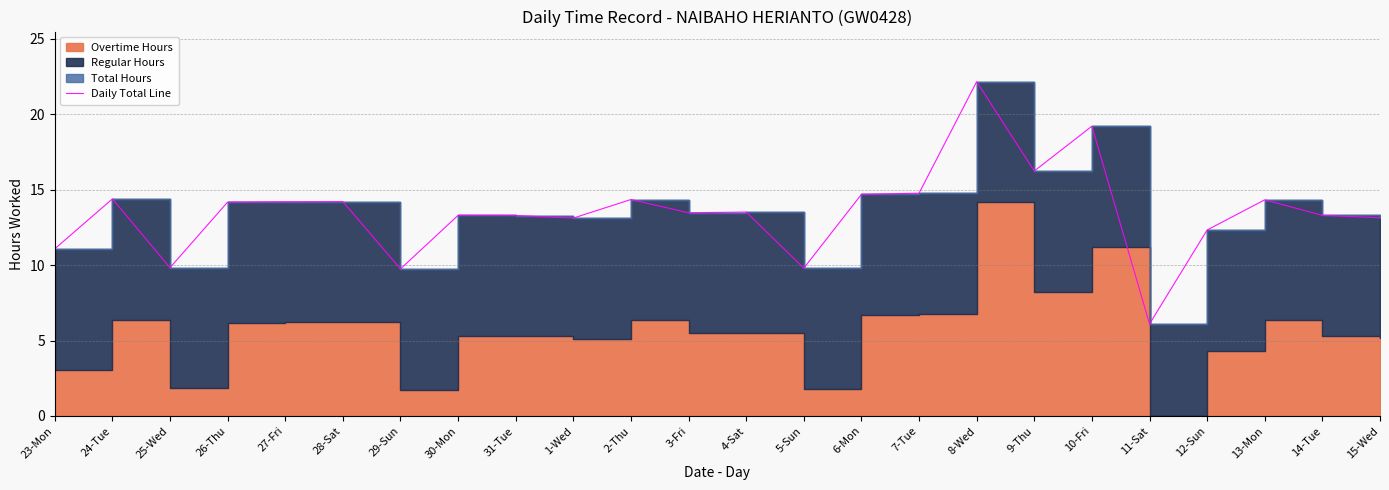

Reading right to left, transcribe all the data shown in this chart.

13.1	13.3	14.3	12.3	6.1	19.2	16.2	22.2	14.8	14.7	9.8	13.5	13.5	14.3	13.1	13.3	13.3	9.8	14.2	14.2	14.2	9.8	14.4	11.1